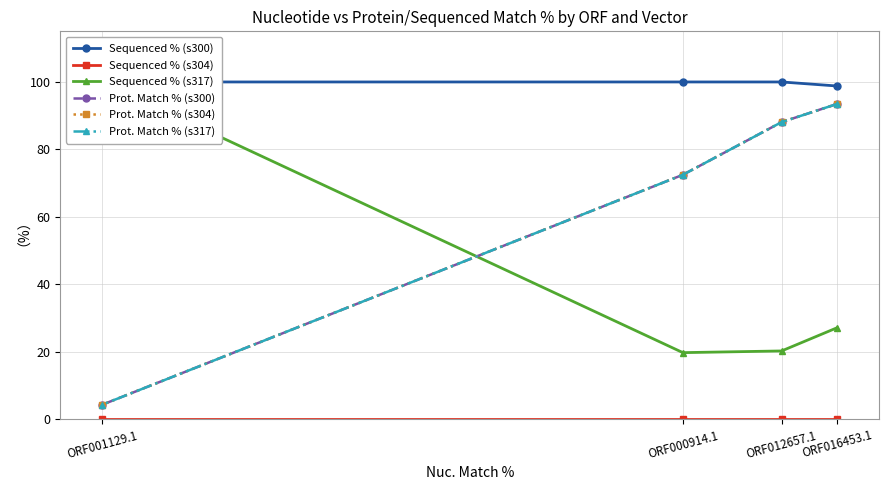

What is the sum of all Sequenced % (s317) values?

167.3